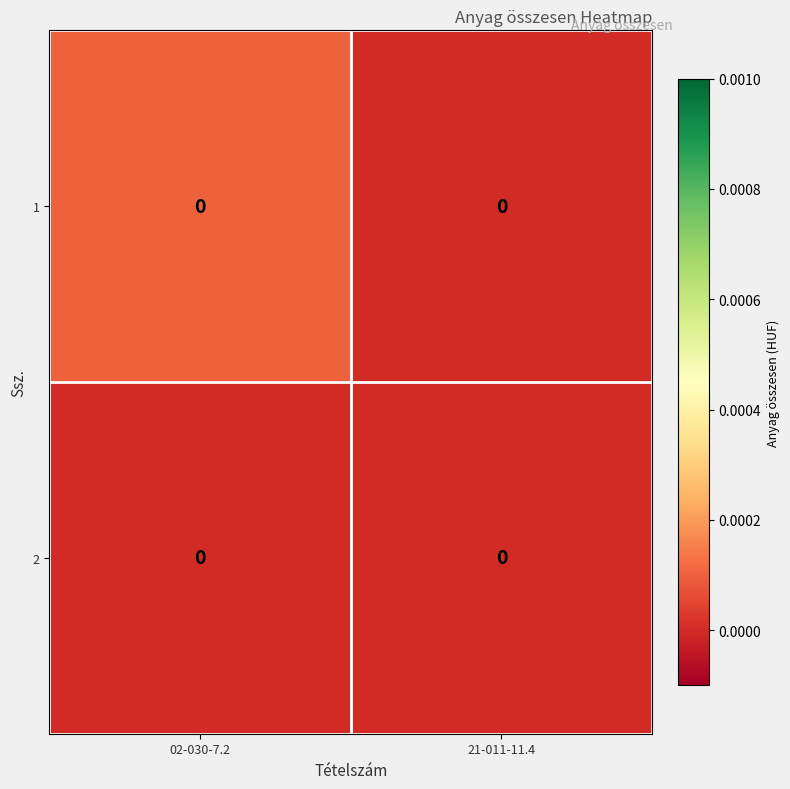

The 1 series shows -0.0 at 21-011-11.4. True or false?

False